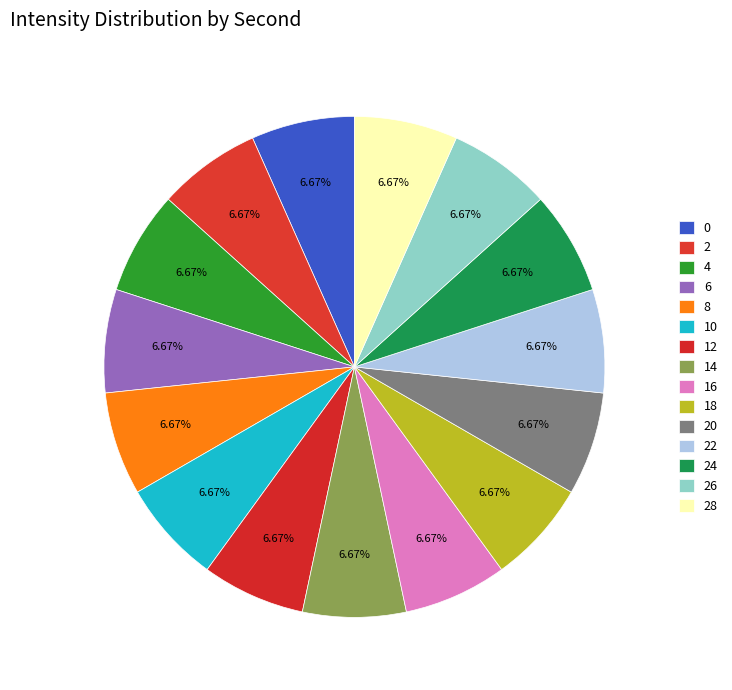

Is the sum of 22 and 12 greater than half?

No